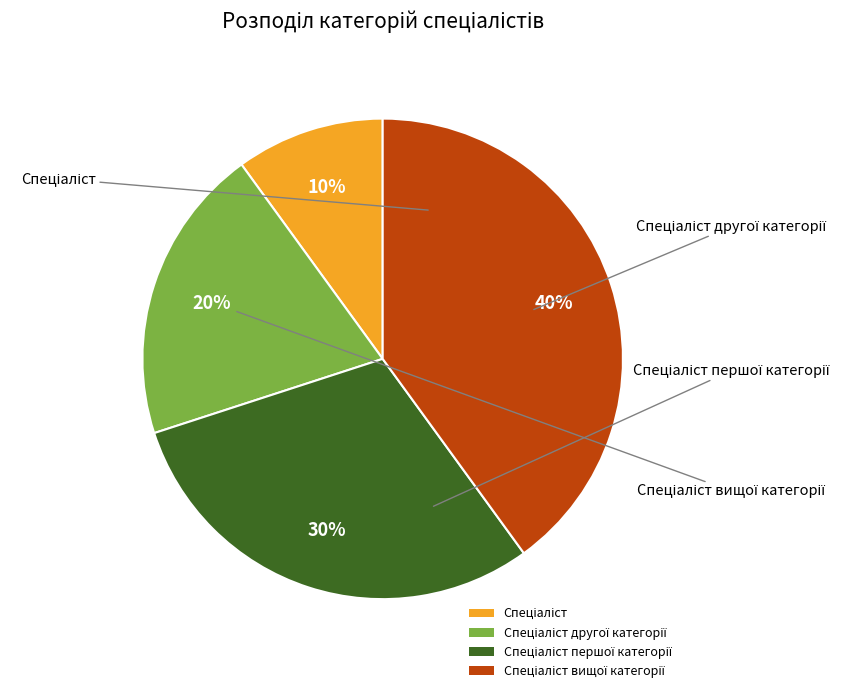

To the nearest percent, what is the average slice percentage?

25%